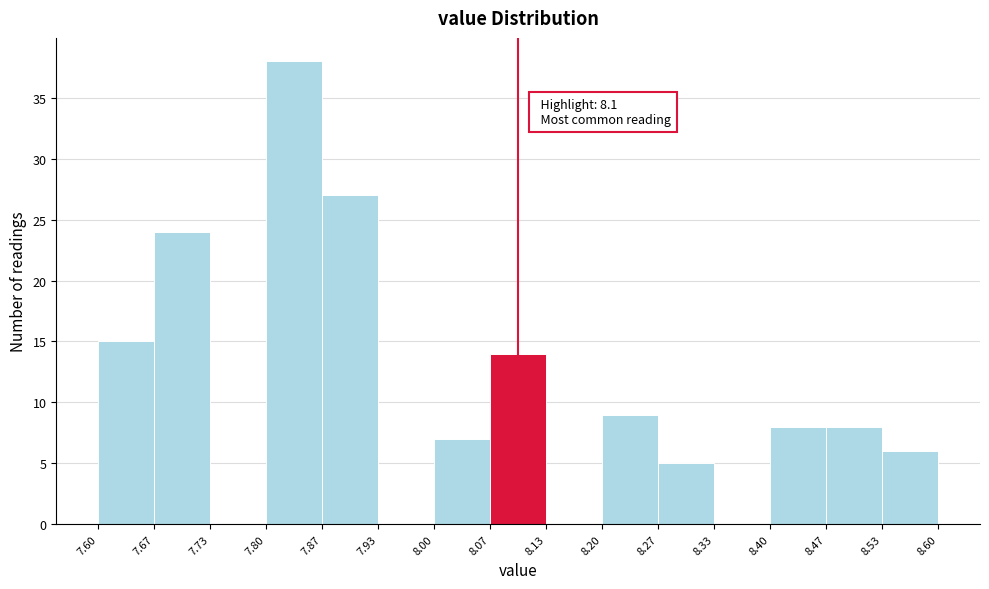

Over which range of the x-axis is the bar tallest?

7.80 to 7.87